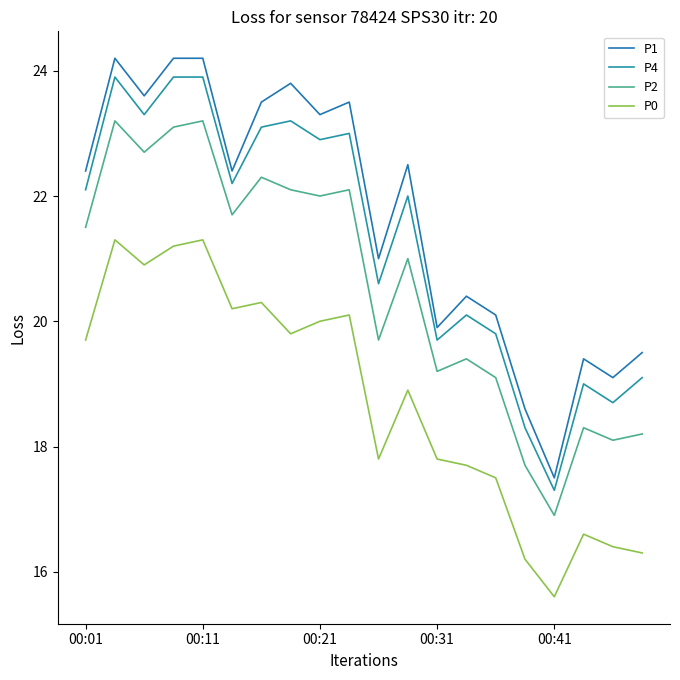

At which category is the sum across all series the highest?

00:11